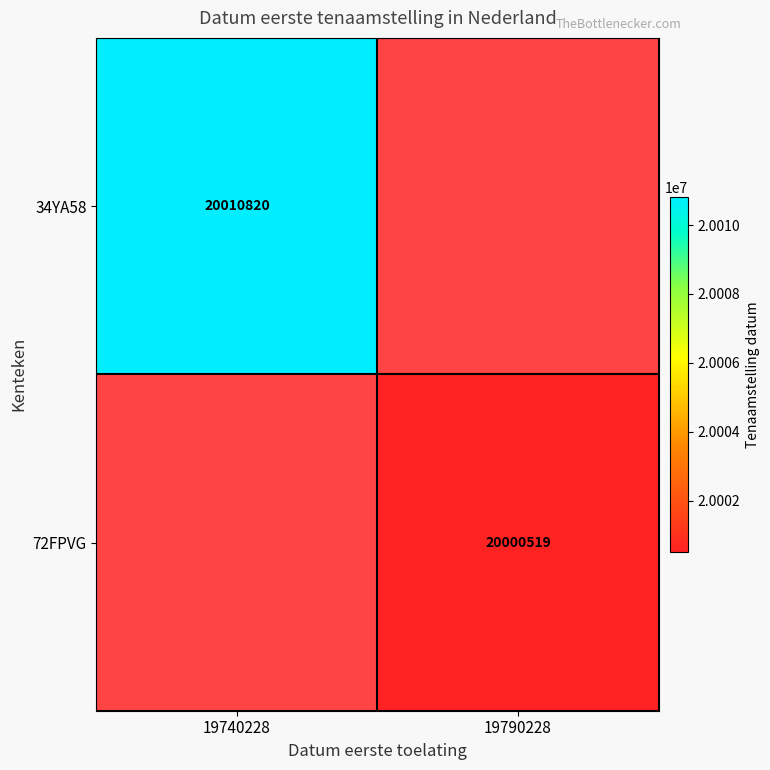

Is it true that 72FPVG equals 26615694 at 19790228?

False